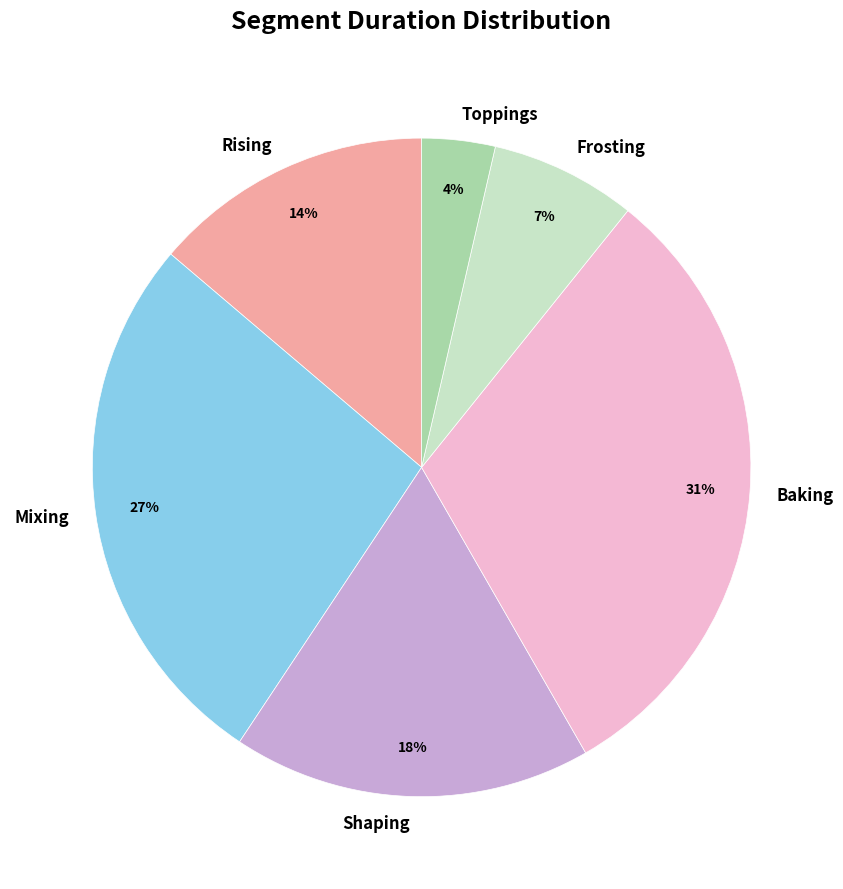

Is Shaping the majority of the pie?

No